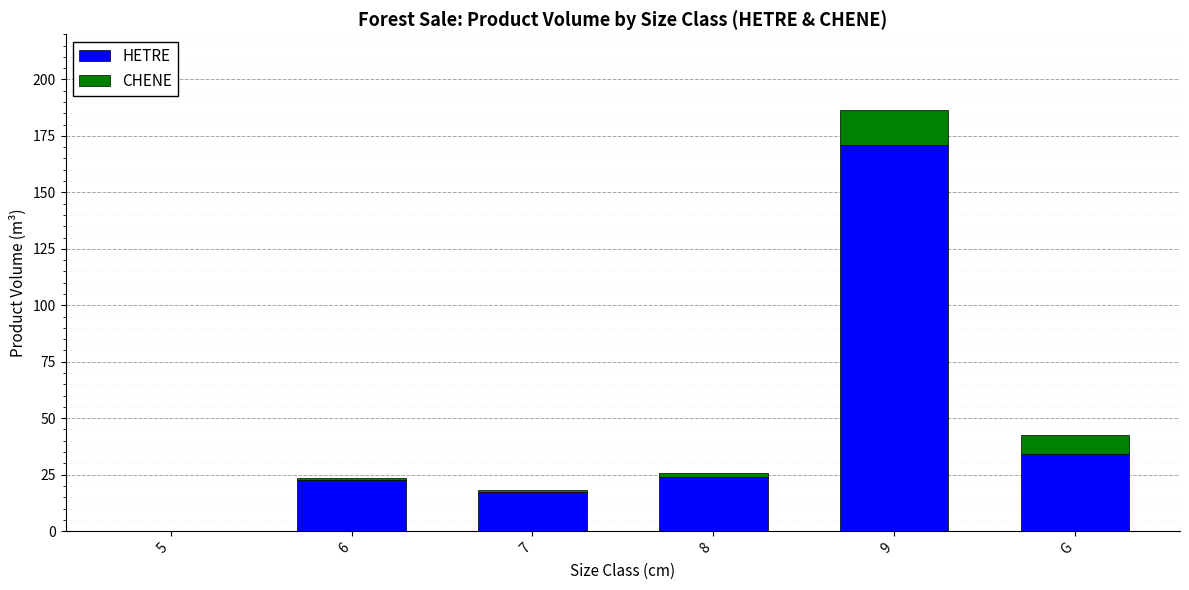

At which category is the sum across all series the highest?

9